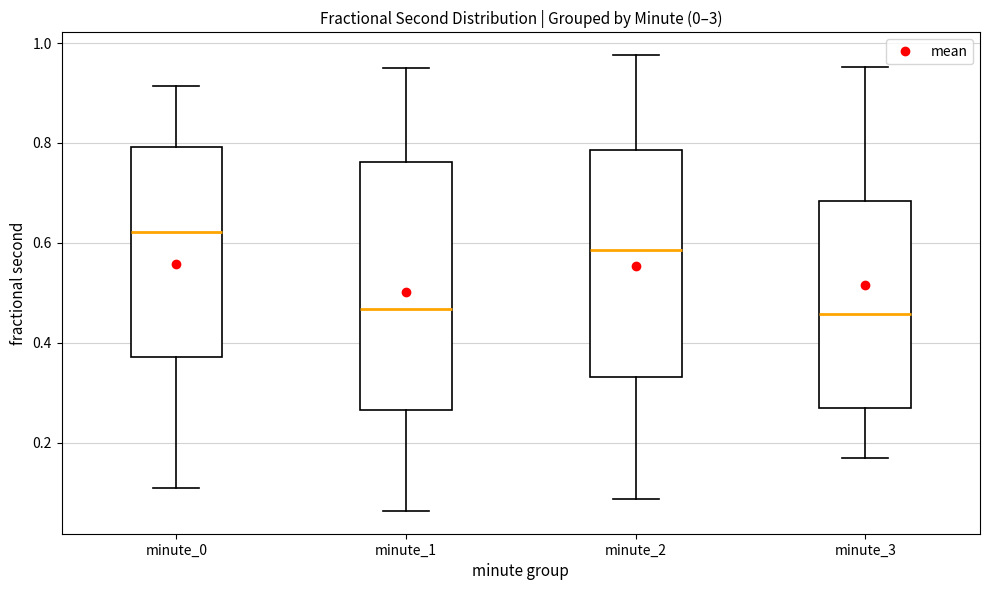

Reading left to right, read every box against the y-axis: the position of its median line, the range the box covers, and the ends of its whiskers. The values are not printed on the chart, so give them approximately, as read against the axis.

minute_0: median 0.62, box 0.38 to 0.80, whiskers 0.12 to 0.92
minute_1: median 0.46, box 0.26 to 0.76, whiskers 0.06 to 0.96
minute_2: median 0.58, box 0.34 to 0.78, whiskers 0.08 to 0.98
minute_3: median 0.46, box 0.26 to 0.68, whiskers 0.16 to 0.96